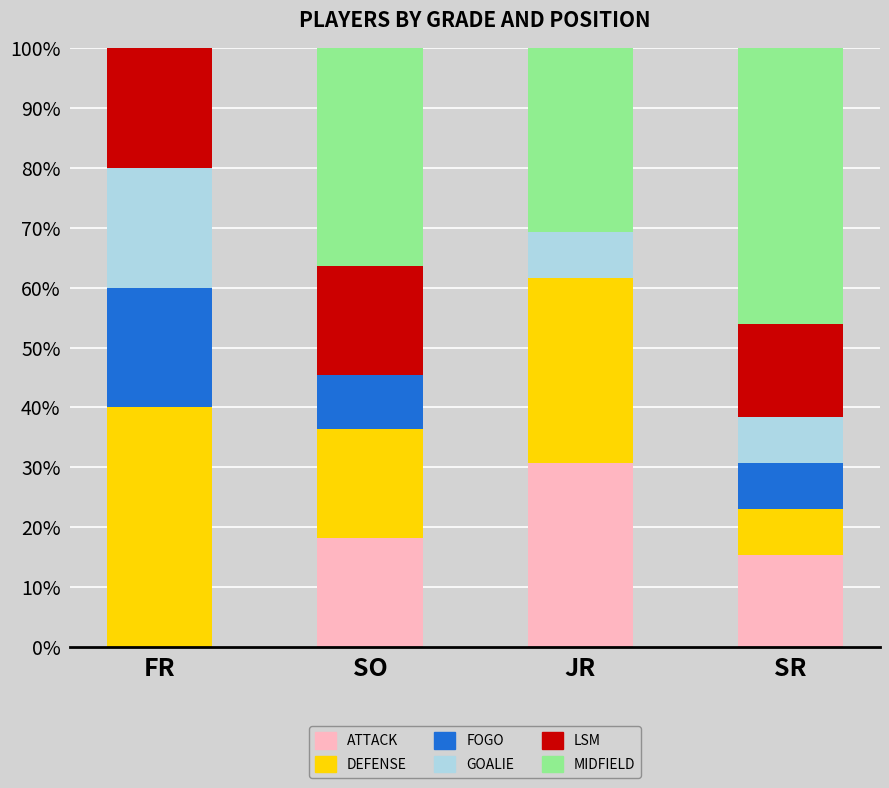

What is the total value across all series at FR?

100.0